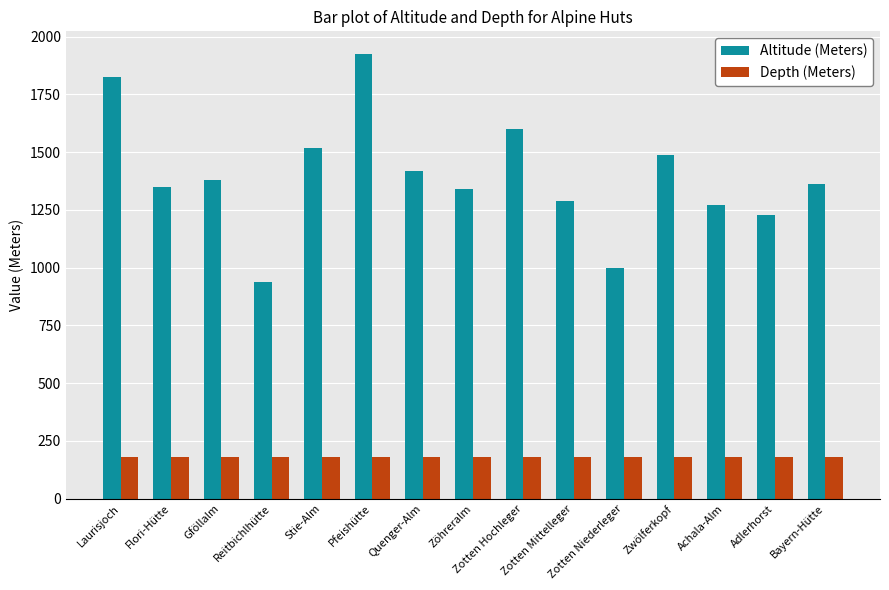

What position from the left is Zotten Niederleger?

11